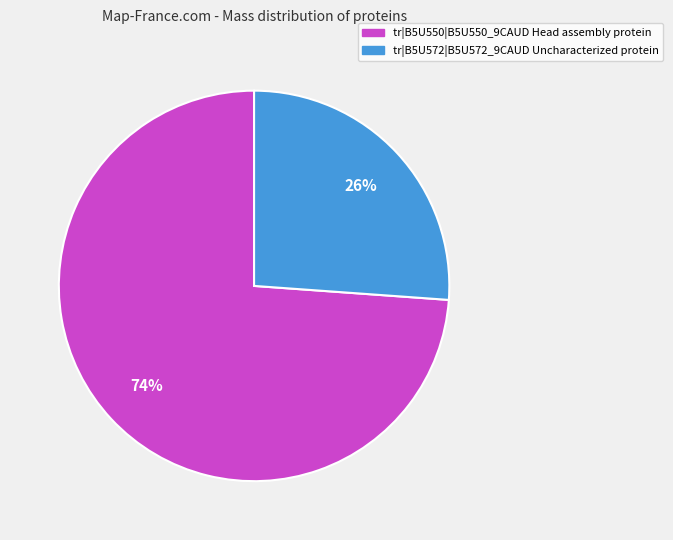

Count the number of slices in the pie.

2